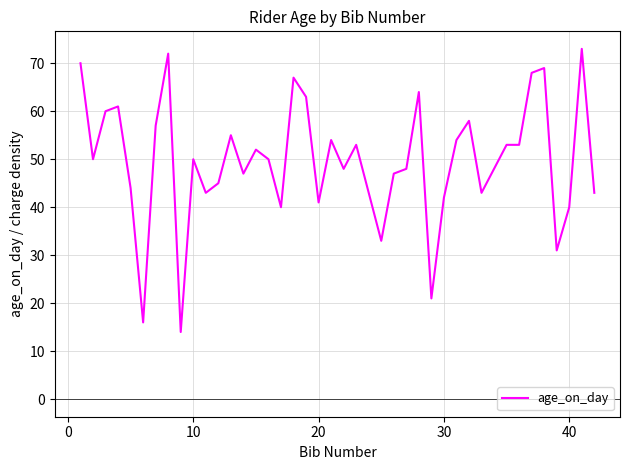

What is the minimum value shown in the chart?

14